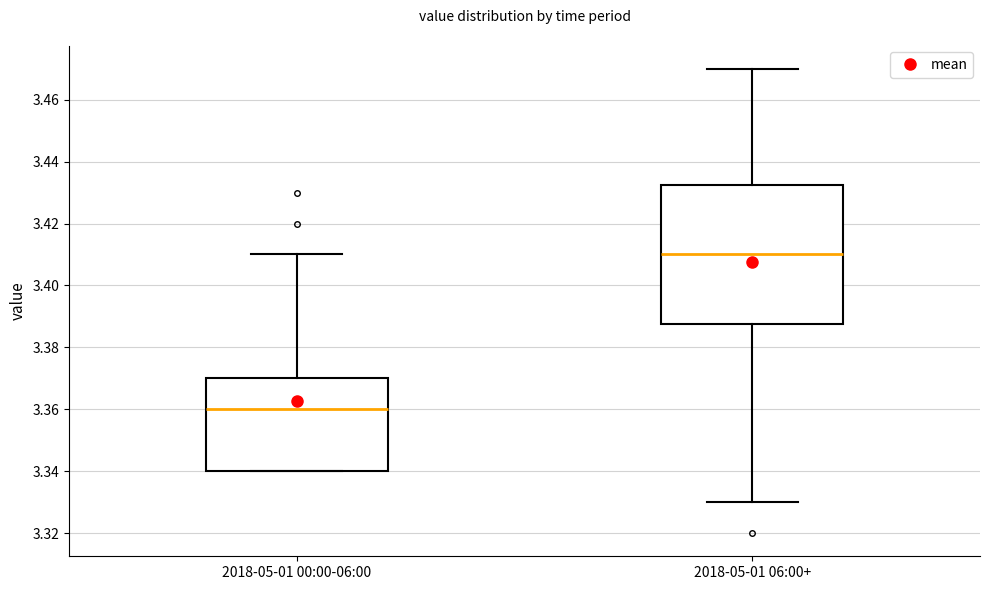

Comparing the boxes themselves (not the whiskers), which one is the tallest?

2018-05-01 06:00+